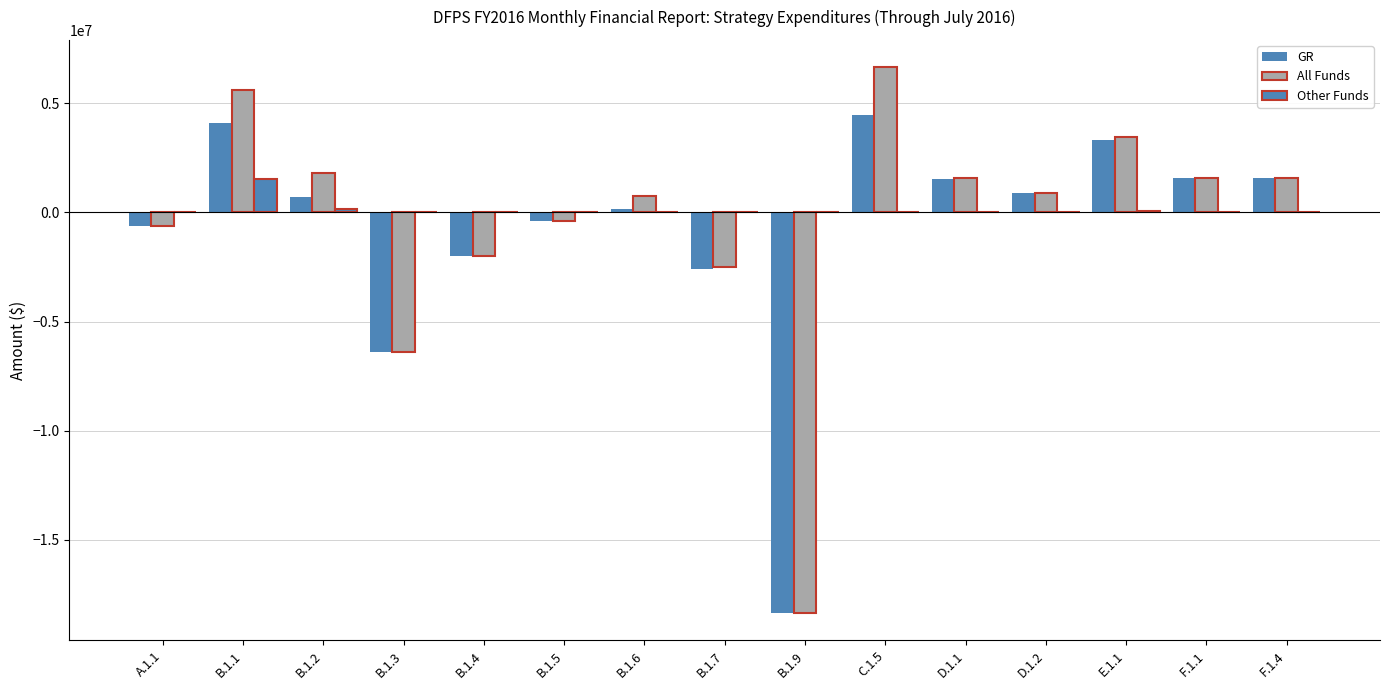

List the series in order of their peak value, lowest first.

Other Funds, GR, All Funds